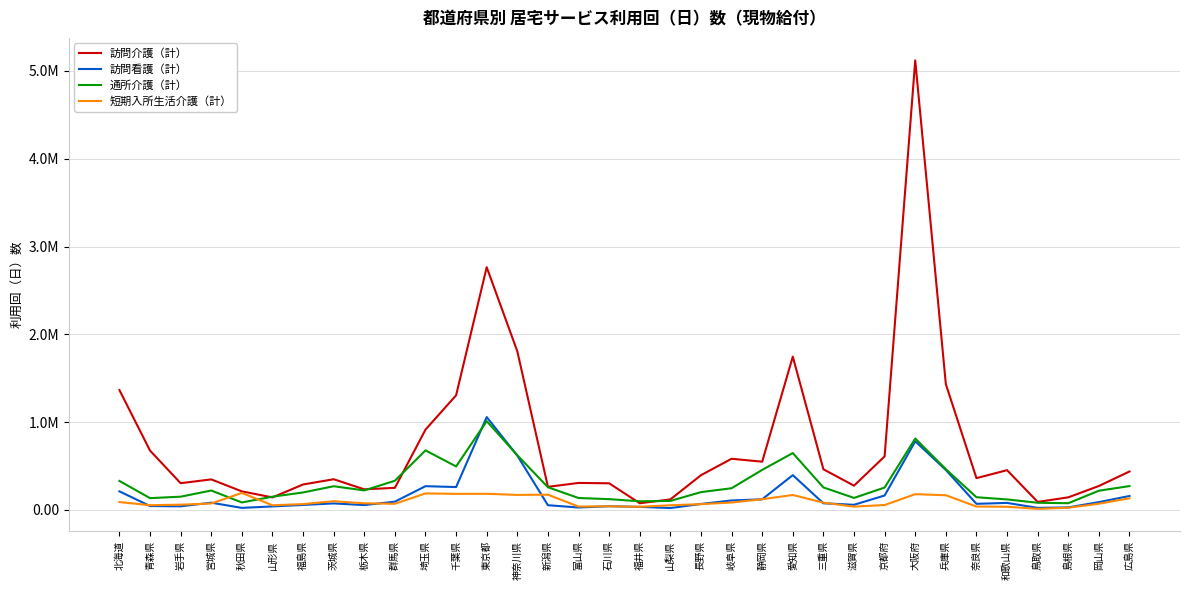

Reading left to right, list all the values displayed in this chart.

訪問介護（計）: 北海道=1.4	青森県=0.7	岩手県=0.3	宮城県=0.3	秋田県=0.2	山形県=0.1	福島県=0.3	茨城県=0.3	栃木県=0.2	群馬県=0.3	埼玉県=0.9	千葉県=1.3	東京都=2.8	神奈川県=1.8	新潟県=0.3	富山県=0.3	石川県=0.3	福井県=0.1	山梨県=0.1	長野県=0.4	岐阜県=0.6	静岡県=0.5	愛知県=1.7	三重県=0.5	滋賀県=0.3	京都府=0.6	大阪府=5.1	兵庫県=1.4	奈良県=0.4	和歌山県=0.5	鳥取県=0.1	島根県=0.1	岡山県=0.3	広島県=0.4
訪問看護（計）: 北海道=0.2	青森県=0.0	岩手県=0.0	宮城県=0.1	秋田県=0.0	山形県=0.0	福島県=0.1	茨城県=0.1	栃木県=0.1	群馬県=0.1	埼玉県=0.3	千葉県=0.3	東京都=1.1	神奈川県=0.6	新潟県=0.1	富山県=0.0	石川県=0.0	福井県=0.0	山梨県=0.0	長野県=0.1	岐阜県=0.1	静岡県=0.1	愛知県=0.4	三重県=0.1	滋賀県=0.1	京都府=0.2	大阪府=0.8	兵庫県=0.5	奈良県=0.1	和歌山県=0.1	鳥取県=0.0	島根県=0.0	岡山県=0.1	広島県=0.2
通所介護（計）: 北海道=0.3	青森県=0.1	岩手県=0.2	宮城県=0.2	秋田県=0.1	山形県=0.2	福島県=0.2	茨城県=0.3	栃木県=0.2	群馬県=0.3	埼玉県=0.7	千葉県=0.5	東京都=1.0	神奈川県=0.6	新潟県=0.3	富山県=0.1	石川県=0.1	福井県=0.1	山梨県=0.1	長野県=0.2	岐阜県=0.2	静岡県=0.5	愛知県=0.6	三重県=0.3	滋賀県=0.1	京都府=0.3	大阪府=0.8	兵庫県=0.5	奈良県=0.1	和歌山県=0.1	鳥取県=0.1	島根県=0.1	岡山県=0.2	広島県=0.3
短期入所生活介護（計）: 北海道=0.1	青森県=0.1	岩手県=0.1	宮城県=0.1	秋田県=0.2	山形県=0.1	福島県=0.1	茨城県=0.1	栃木県=0.1	群馬県=0.1	埼玉県=0.2	千葉県=0.2	東京都=0.2	神奈川県=0.2	新潟県=0.2	富山県=0.0	石川県=0.0	福井県=0.0	山梨県=0.1	長野県=0.1	岐阜県=0.1	静岡県=0.1	愛知県=0.2	三重県=0.1	滋賀県=0.0	京都府=0.1	大阪府=0.2	兵庫県=0.2	奈良県=0.0	和歌山県=0.0	鳥取県=0.0	島根県=0.0	岡山県=0.1	広島県=0.1